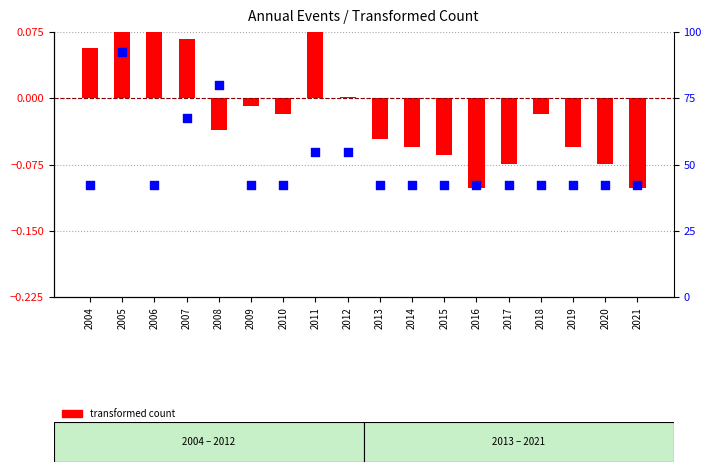

Which series reaches the maximum Y coordinate?

percentile rank within the sample